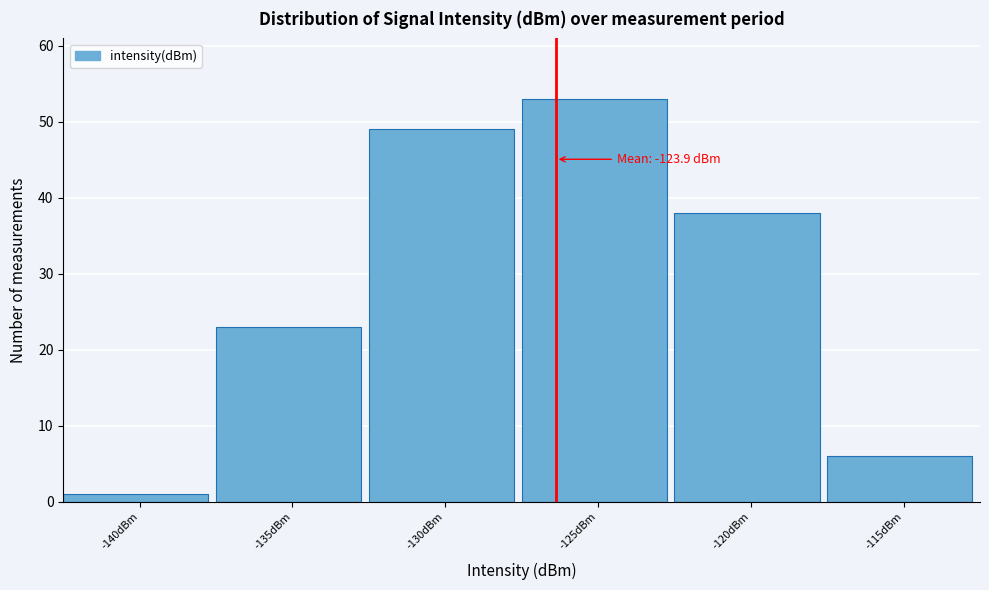

Reading left to right, list all the values displayed in this chart.

-140dBm=1	-135dBm=23	-130dBm=49	-125dBm=53	-120dBm=38	-115dBm=6